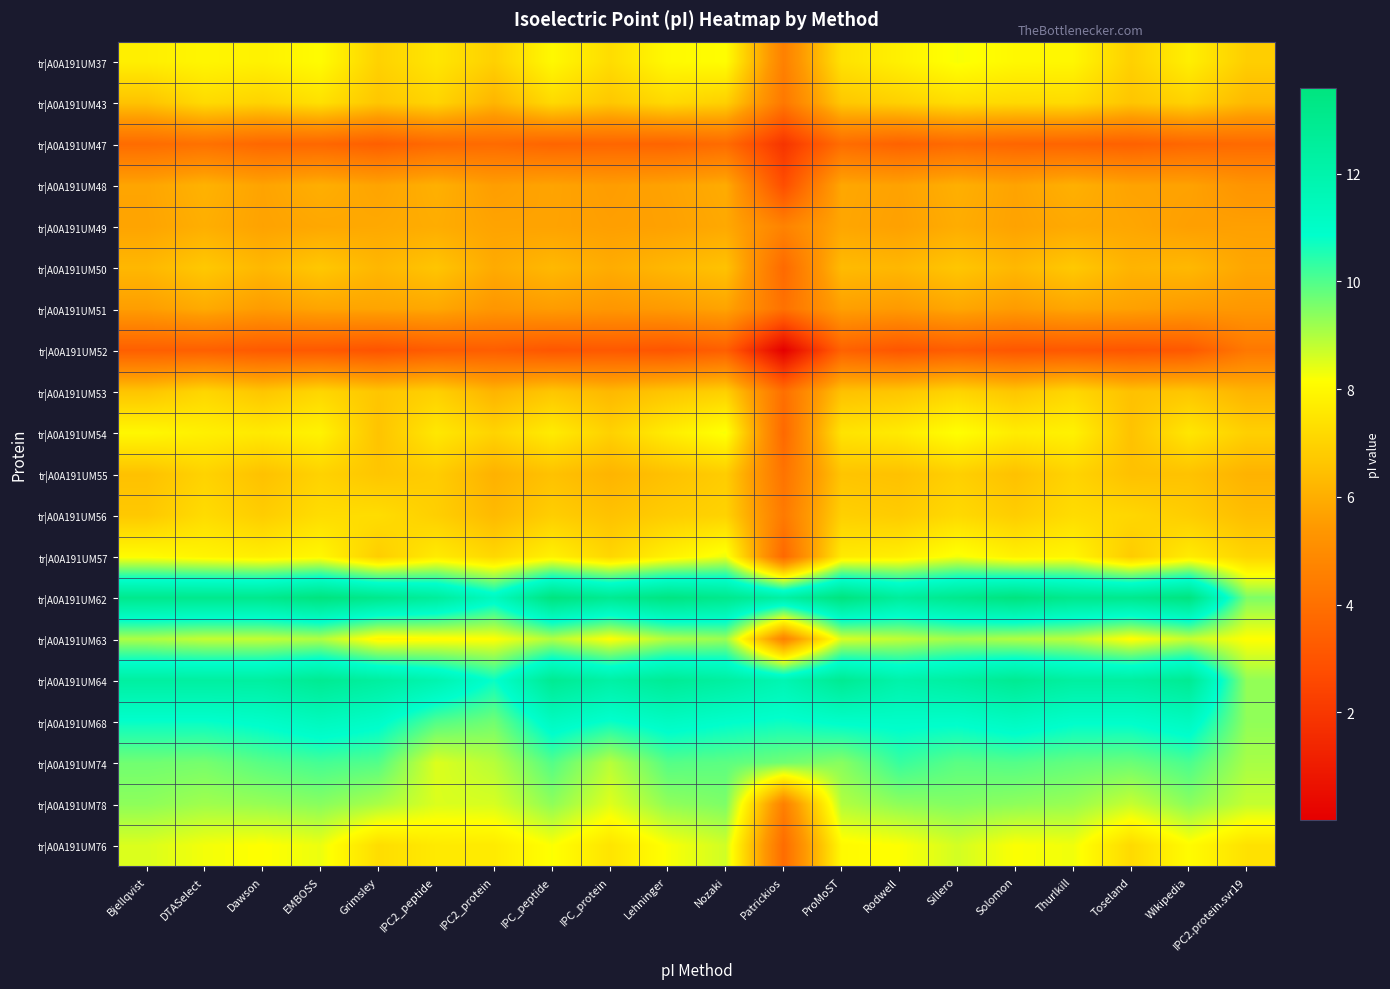

Which series changed the most between Patrickios and ProMoST?

tr|A0A191UM78